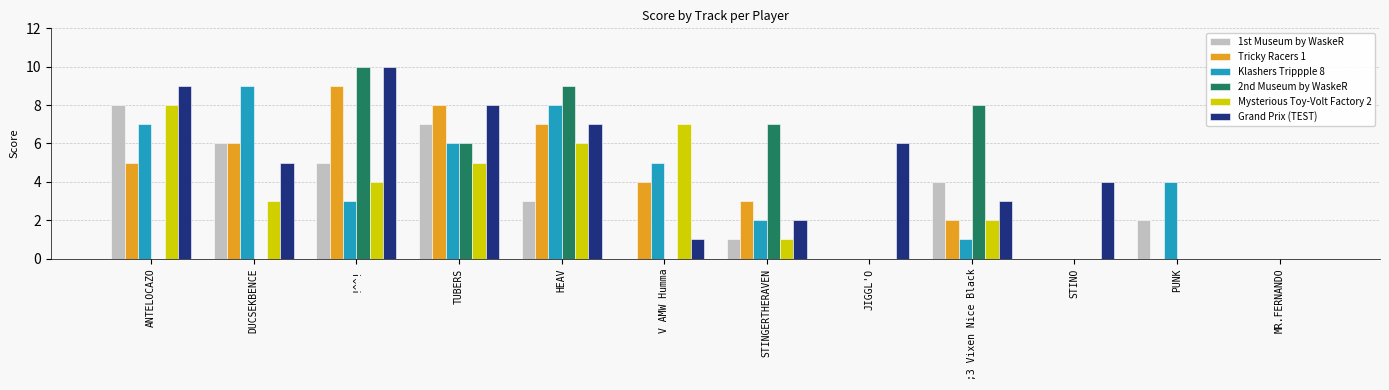

How many groups of bars are there?

12